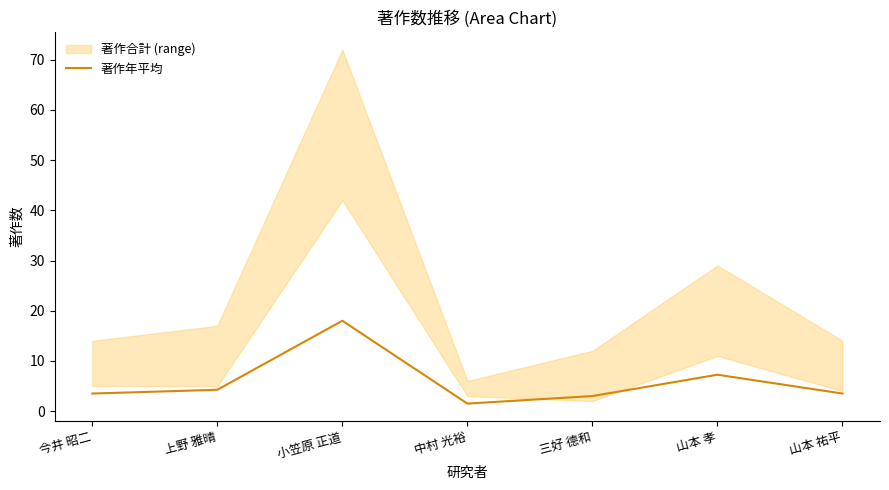

At which label is the value closest to 9?

山本 孝